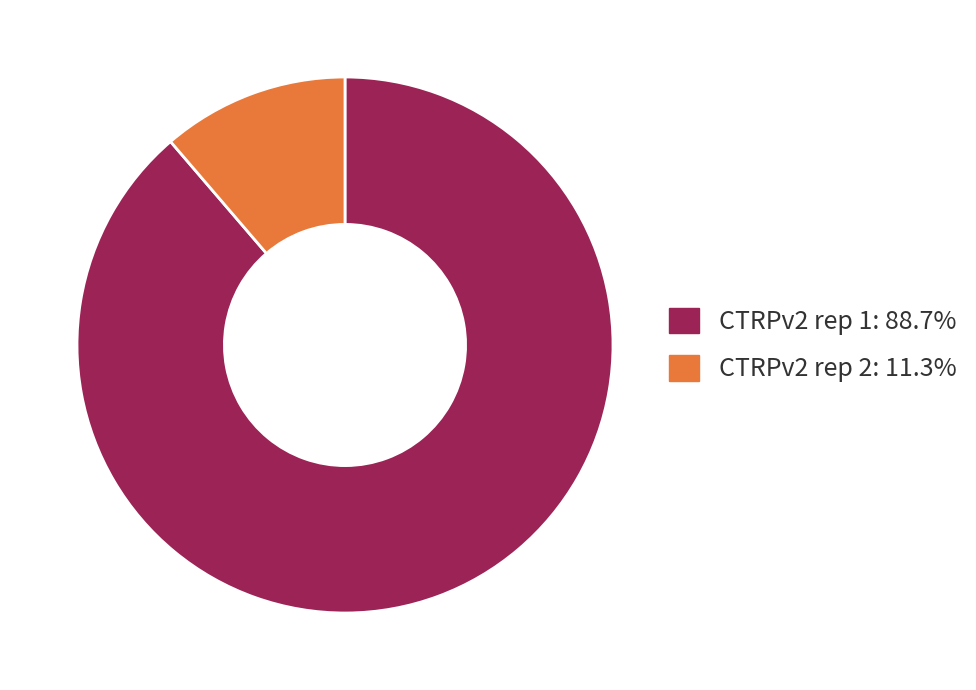

Which category accounts for the majority?

CTRPv2 rep 1